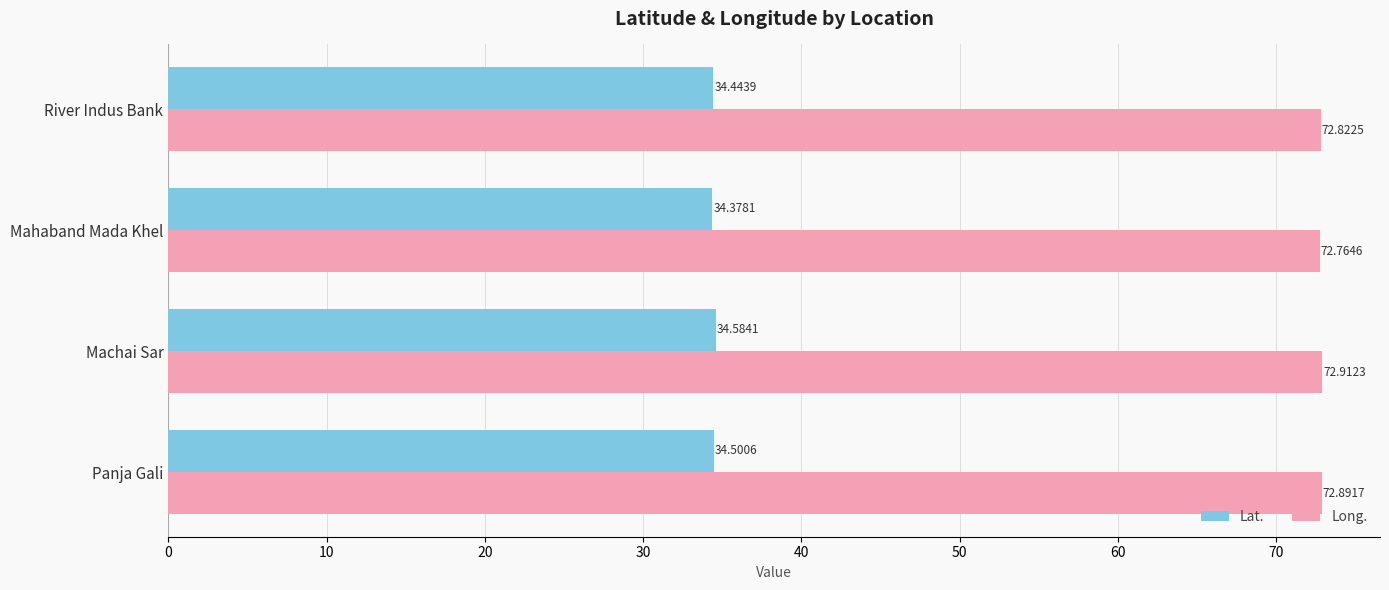

What is the average value of the Lat. series?

34.5